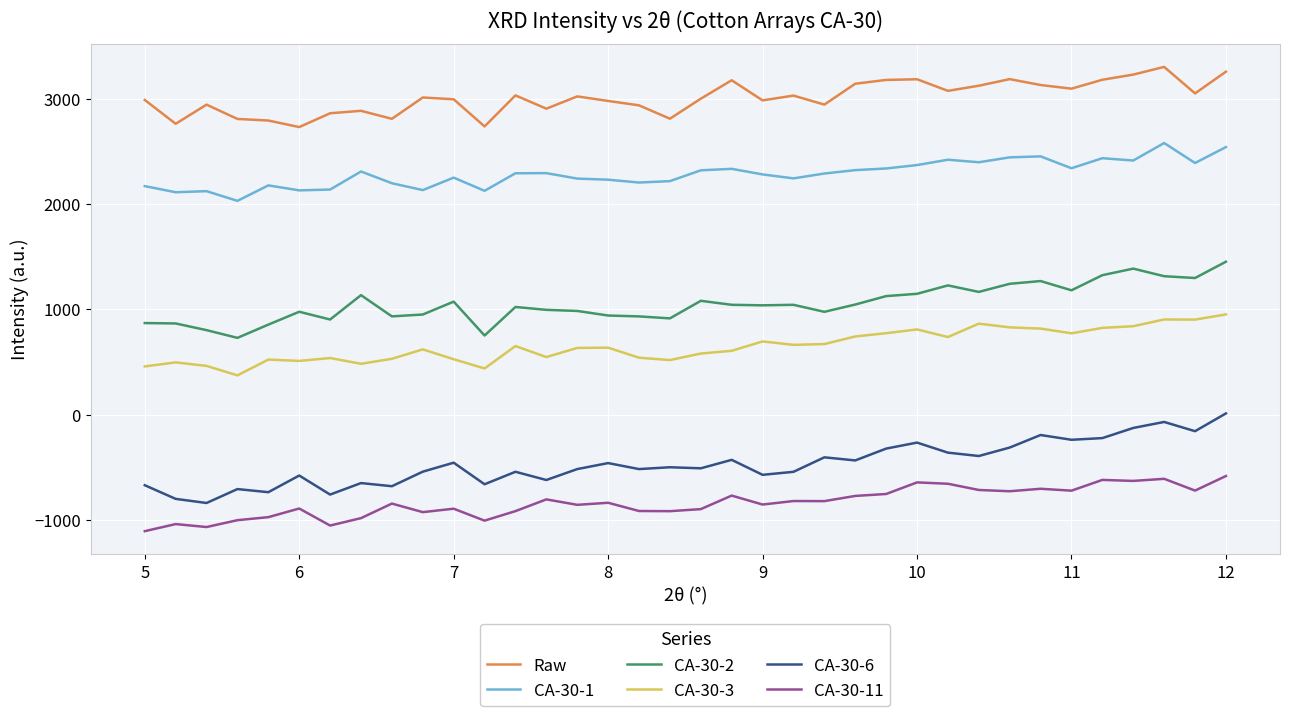

How many lines are shown in the chart?

6